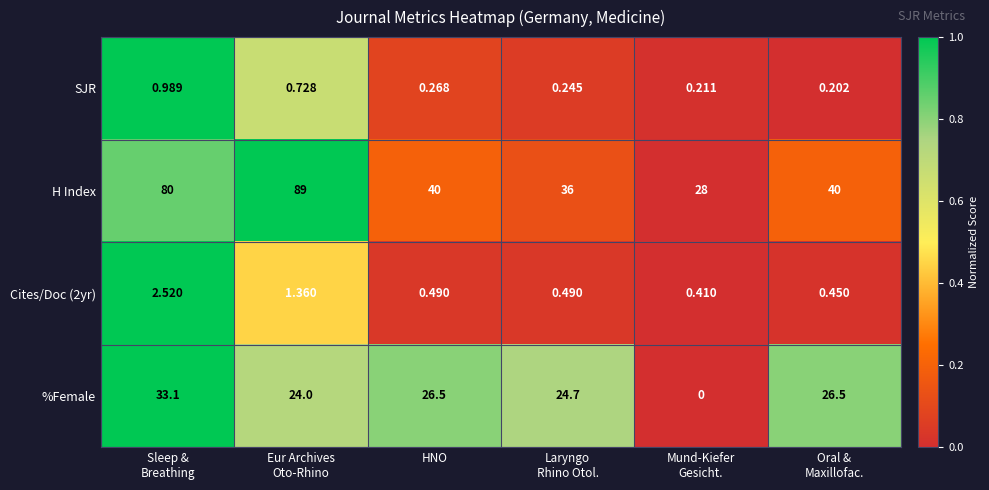

Which series has the widest spread of values?

H Index